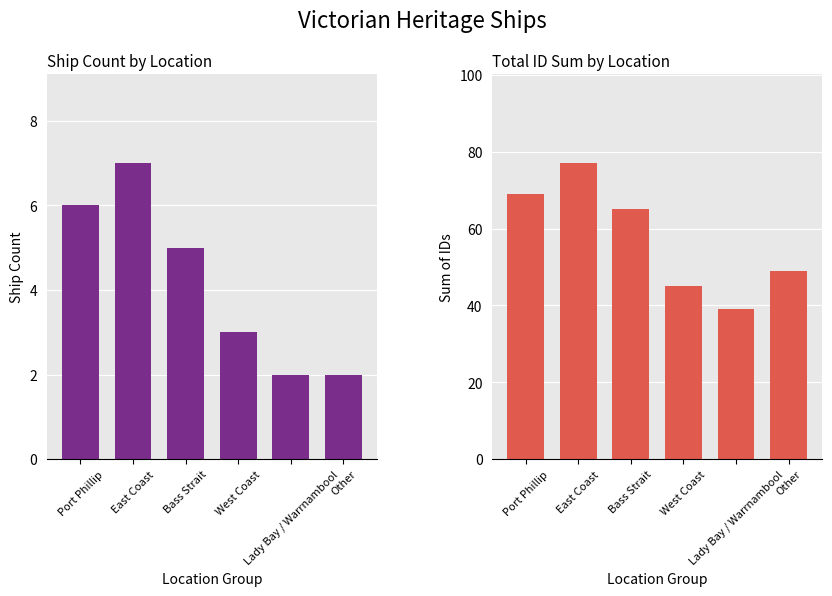

What position from the left is Lady Bay / Warrnambool?

5